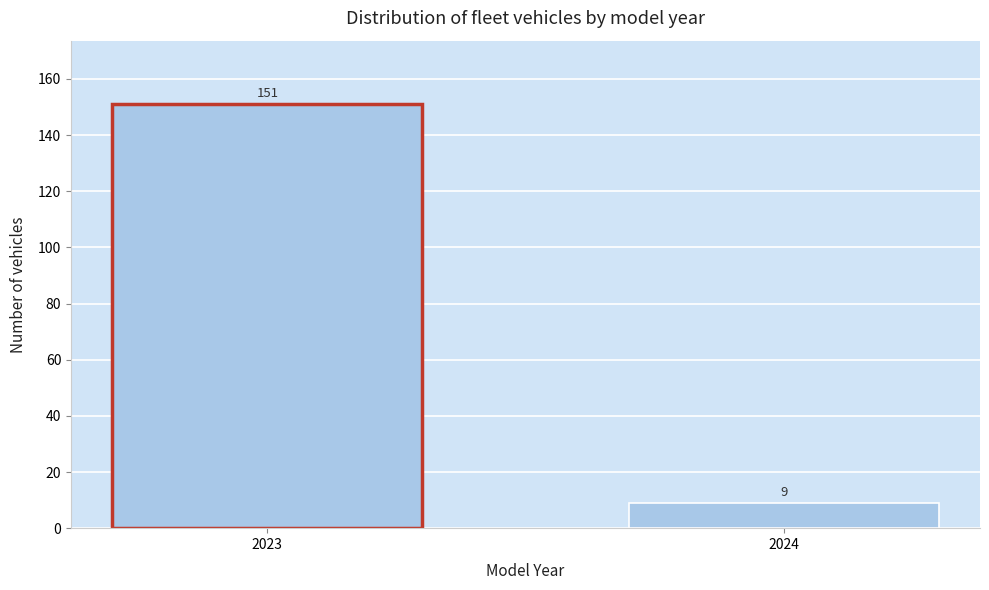

Reading left to right, list all the values displayed in this chart.

2023=151	2024=9